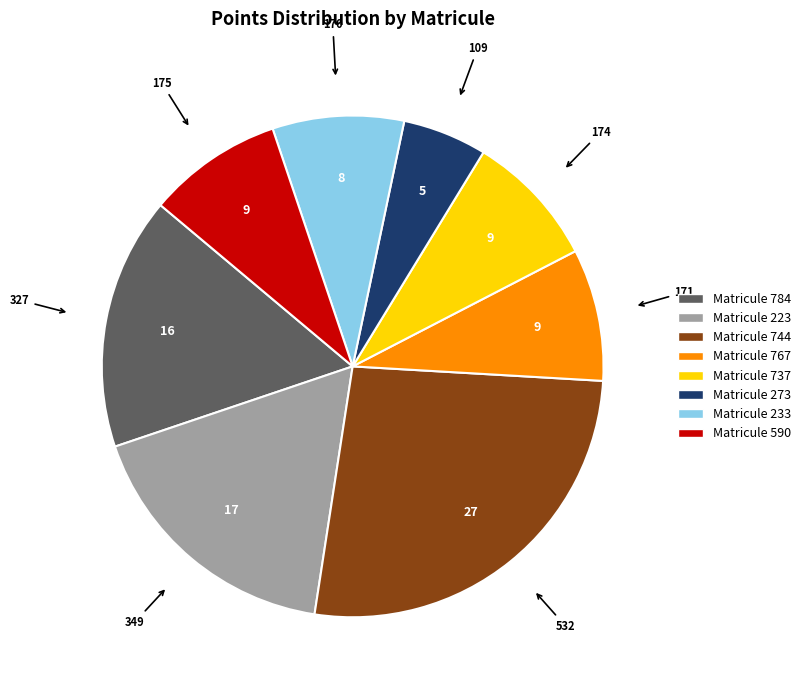

Do Matricule 744 and Matricule 784 together represent more than half of the pie?

No